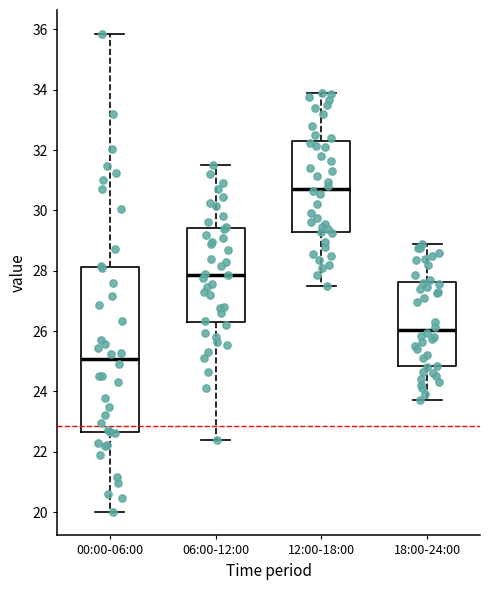

Reading left to right, transcribe this box plot: for each box, give where its median line is, the range the box spans, and where its two whiskers end, as read against the y-axis. The values are not printed on the chart, so give them approximately, as read against the axis.

00:00-06:00: median 25.0, box 22.6 to 28.2, whiskers 20.0 to 35.8
06:00-12:00: median 27.8, box 26.4 to 29.4, whiskers 22.4 to 31.6
12:00-18:00: median 30.8, box 29.2 to 32.2, whiskers 27.6 to 34.0
18:00-24:00: median 26.0, box 24.8 to 27.6, whiskers 23.8 to 29.0